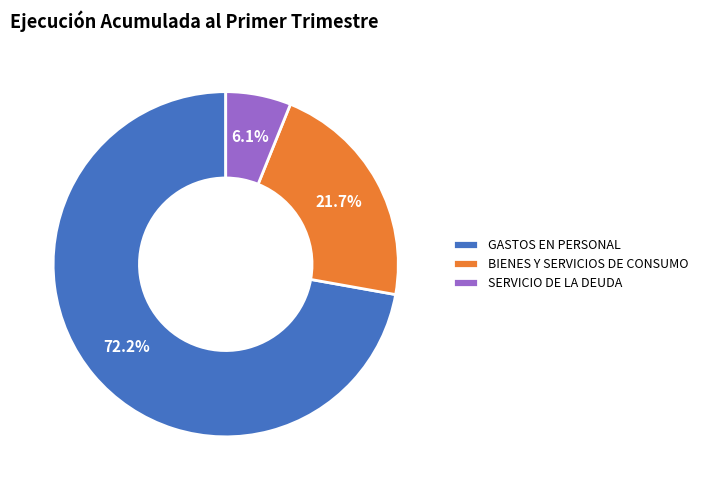

Does GASTOS EN PERSONAL account for over 50% of the chart?

Yes